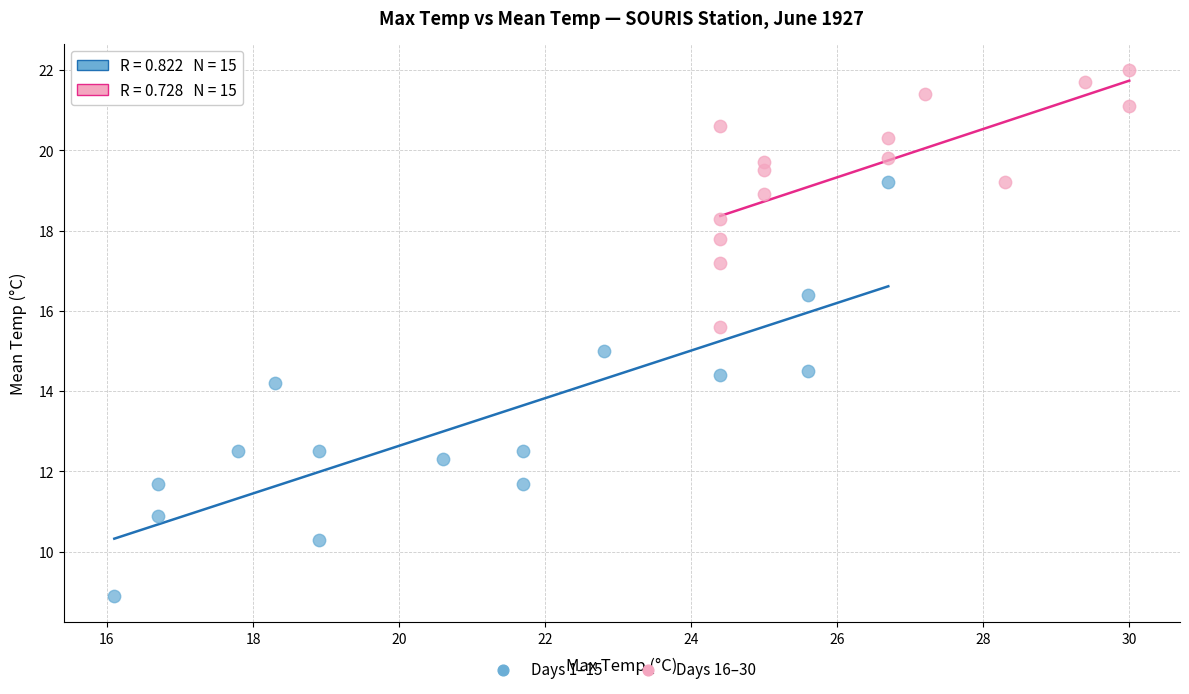

Which series reaches the maximum Y coordinate?

Days 16–30